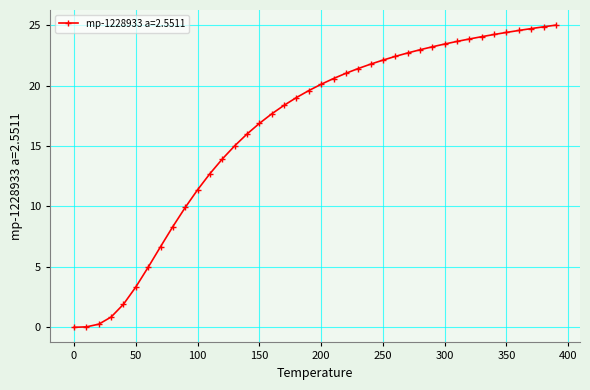

What is the average value?

16.5